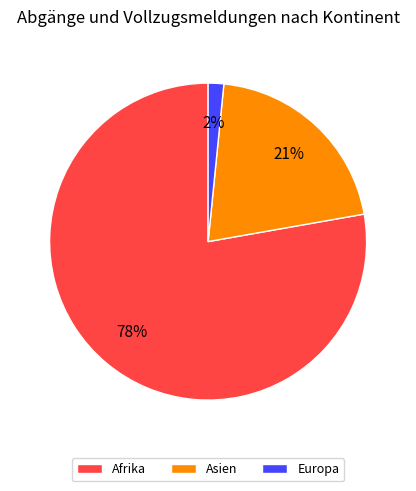

How many slices are in this pie chart?

3